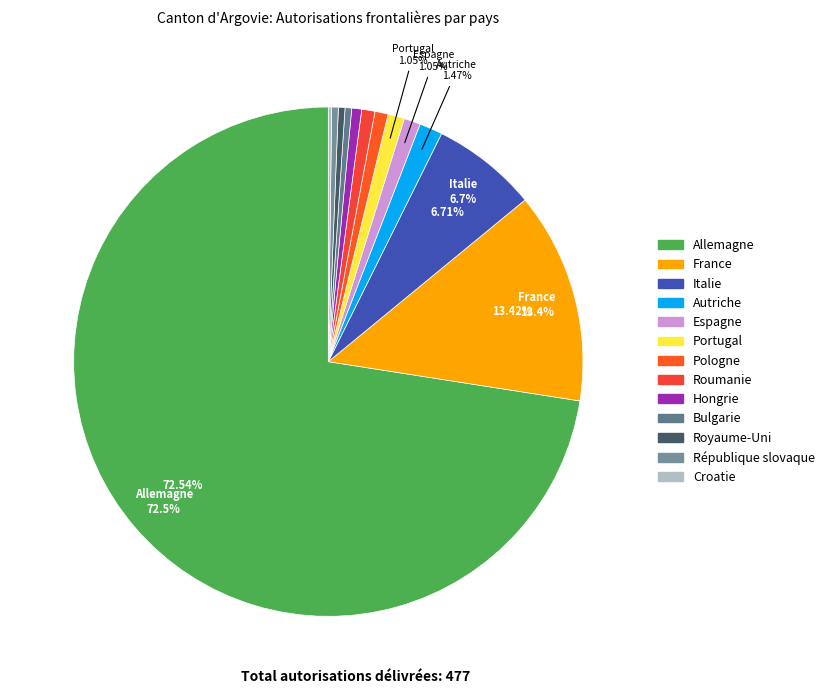

Is it true that France is 13% of the pie?

True